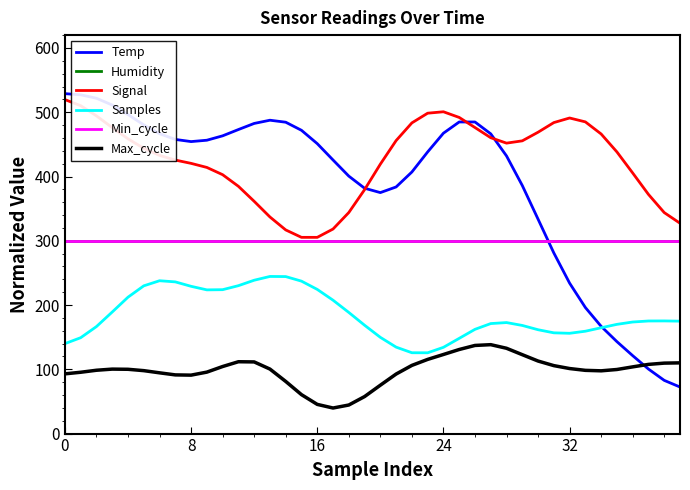

Reading left to right, transcribe all the data shown in this chart.

Temp: 528.9	527.1	521.7	511.2	496.4	480.3	466.6	457.7	454.3	456.5	463.3	473.1	482.6	487.6	484.5	471.9	451.1	425.7	400.6	381.8	375.0	383.7	407.0	438.2	467.4	484.9	484.8	466.4	432.0	386.0	333.6	281.1	234.1	196.1	166.9	143.1	121.3	100.4	82.8	72.4
Humidity: 300.0	300.0	300.0	300.0	300.0	300.0	300.0	300.0	300.0	300.0	300.0	300.0	300.0	300.0	300.0	300.0	300.0	300.0	300.0	300.0	300.0	300.0	300.0	300.0	300.0	300.0	300.0	300.0	300.0	300.0	300.0	300.0	300.0	300.0	300.0	300.0	300.0	300.0	300.0	300.0
Signal: 519.6	510.2	494.3	476.1	458.6	443.9	432.9	425.6	420.4	414.1	402.8	384.7	361.4	337.0	316.9	305.3	305.3	318.3	344.0	379.5	419.2	455.9	483.4	498.5	500.7	491.9	476.2	460.3	451.9	455.5	468.9	483.9	491.0	485.0	466.1	438.2	405.5	372.1	343.9	327.3
Samples: 140.0	149.2	166.5	189.2	212.2	229.9	237.8	236.0	229.1	223.6	223.9	230.1	238.6	244.5	244.3	237.2	224.3	207.5	188.5	168.6	149.8	134.5	125.8	125.7	134.2	148.2	162.2	171.2	172.7	168.3	161.6	156.8	156.0	159.3	164.7	170.0	173.6	175.2	175.3	174.9
Min_cycle: 300.0	300.0	300.0	300.0	300.0	300.0	300.0	300.0	300.0	300.0	300.0	300.0	300.0	300.0	300.0	300.0	300.0	300.0	300.0	300.0	300.0	300.0	300.0	300.0	300.0	300.0	300.0	300.0	300.0	300.0	300.0	300.0	300.0	300.0	300.0	300.0	300.0	300.0	300.0	300.0
Max_cycle: 92.9	95.4	98.5	100.3	100.0	97.9	94.5	91.3	90.9	95.6	104.3	111.8	111.5	100.4	81.2	60.6	45.4	39.8	44.5	57.6	75.3	92.6	106.1	115.4	123.1	130.8	137.1	138.3	132.7	122.8	112.9	105.7	101.2	98.4	97.7	99.7	103.8	107.7	109.6	110.0